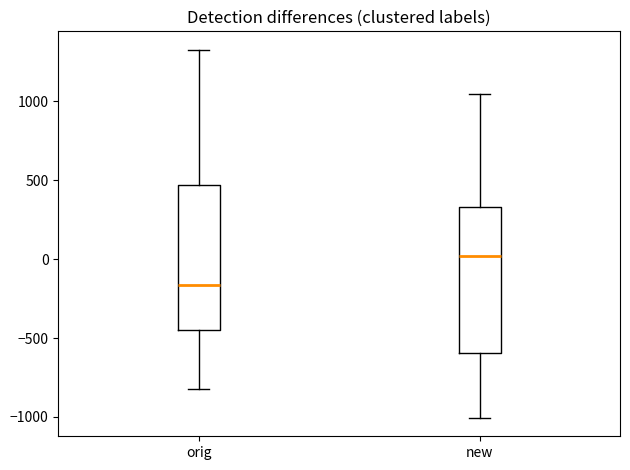

Where does the lower whisker of the box for orig end on the y-axis? The values are not printed on the chart, so give them approximately, as read against the axis.

-800